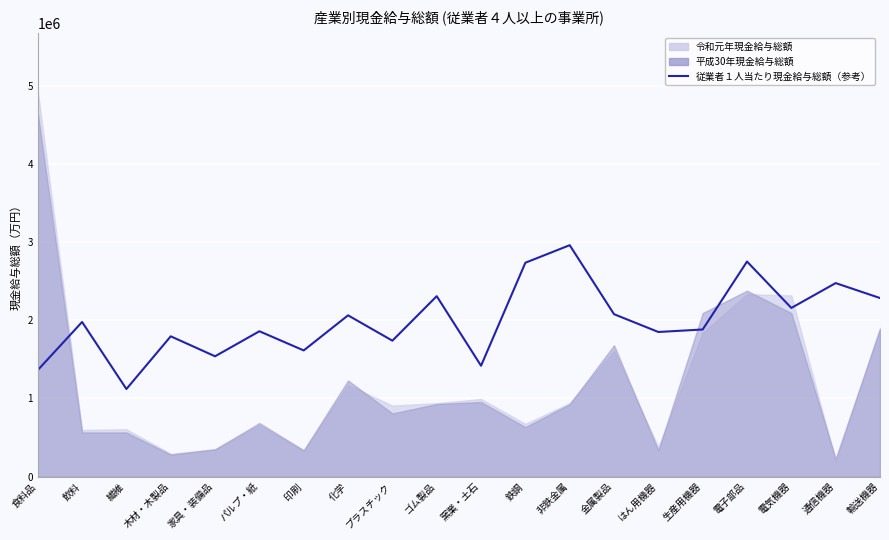

Reading left to right, extract all data points from this chart.

食料品=1362363.5	飲料=1977967.0	繊維=1120370.8	木材・木製品=1794625.2	家具・装備品=1539239.8	パルプ・紙=1859279.8	印刷=1614054.4	化学=2062941.6	プラスチック=1738745.3	ゴム製品=2308167.0	窯業・土石=1418243.5	鉄鋼=2735810.6	非鉄金属=2960254.2	金属製品=2077719.8	はん用機器=1850043.4	生産用機器=1881908.9	電子部品=2751050.6	電気機器=2157614.3	通信機器=2475345.2	輸送機器=2284152.5